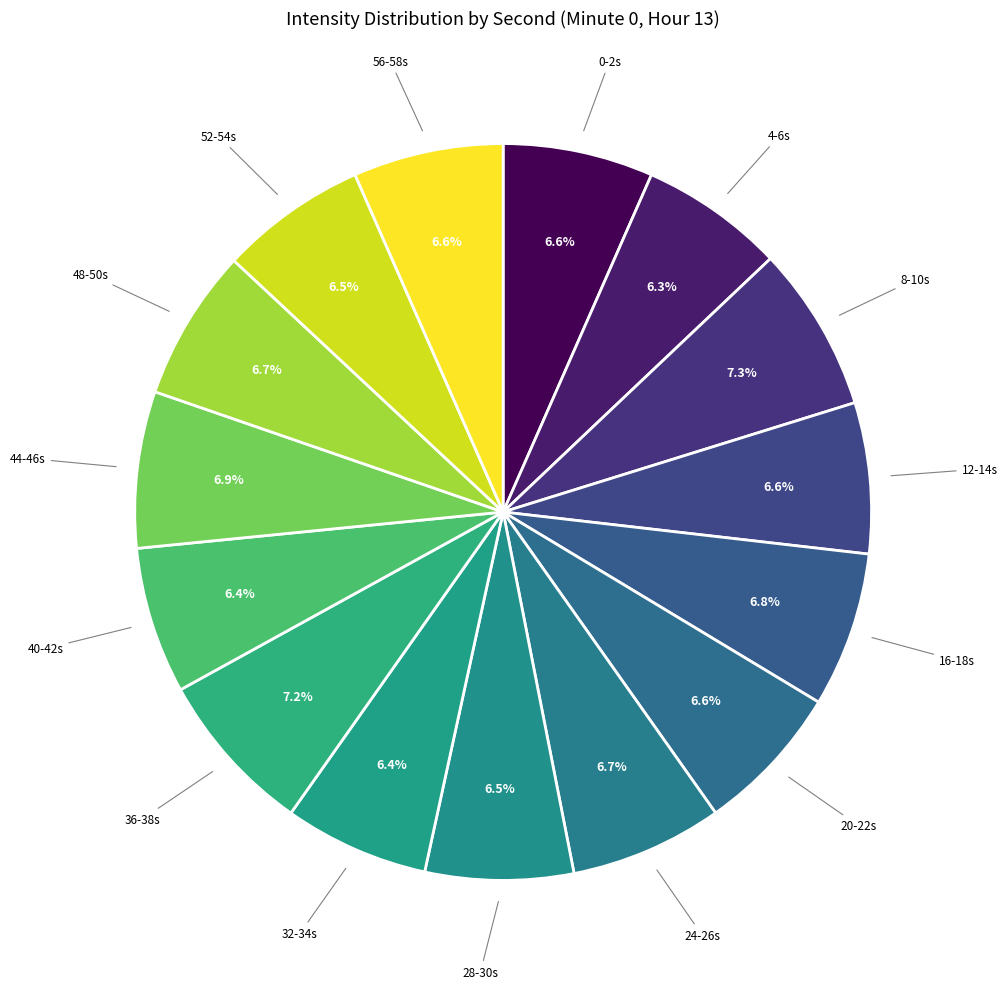

Between 44-46s and 32-34s, which is larger?

44-46s